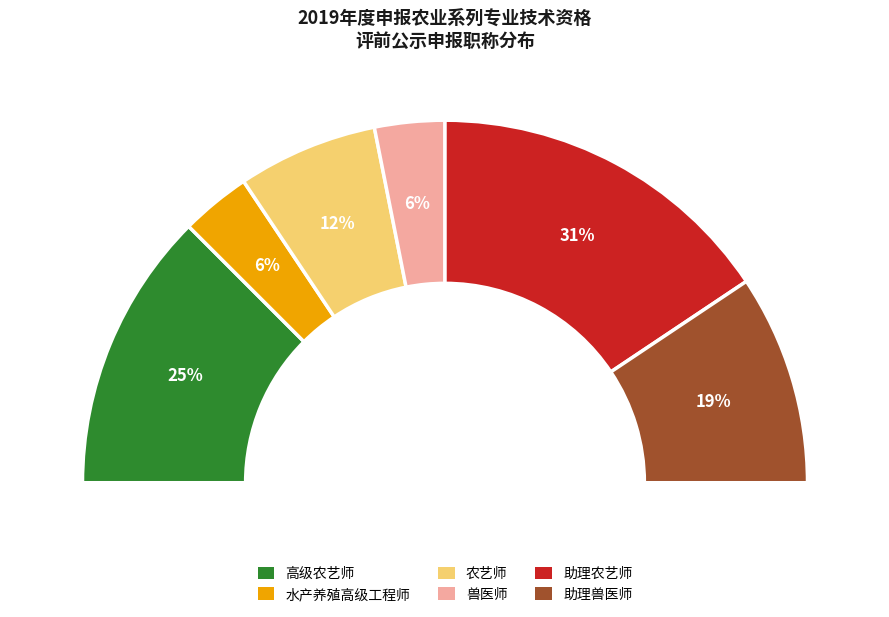

Count the number of slices in the pie.

6